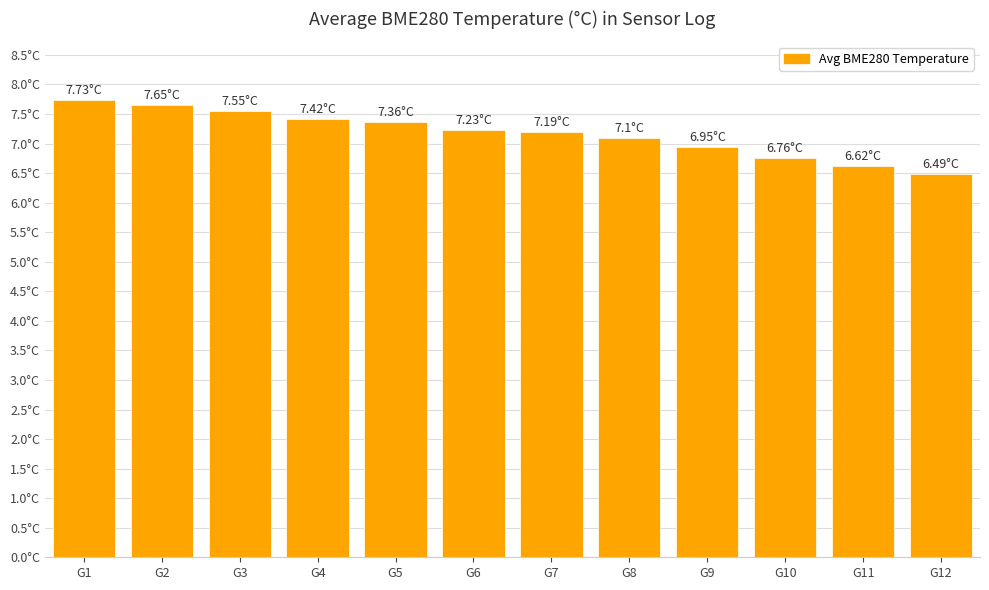

At which category does the chart reach its minimum across all series?

G12